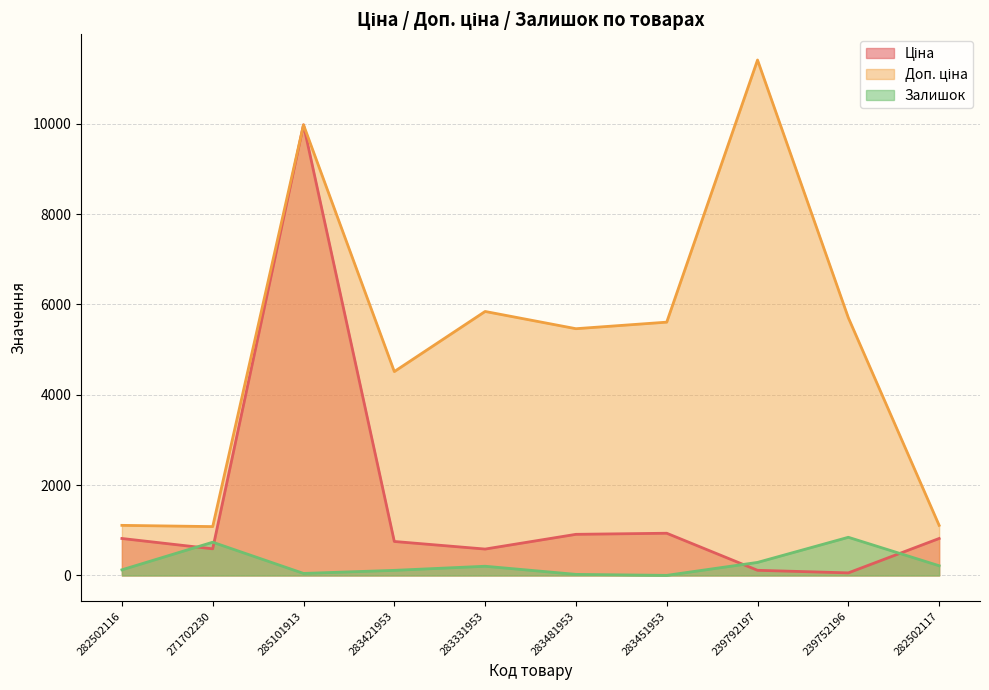

How many series are shown in this chart?

3